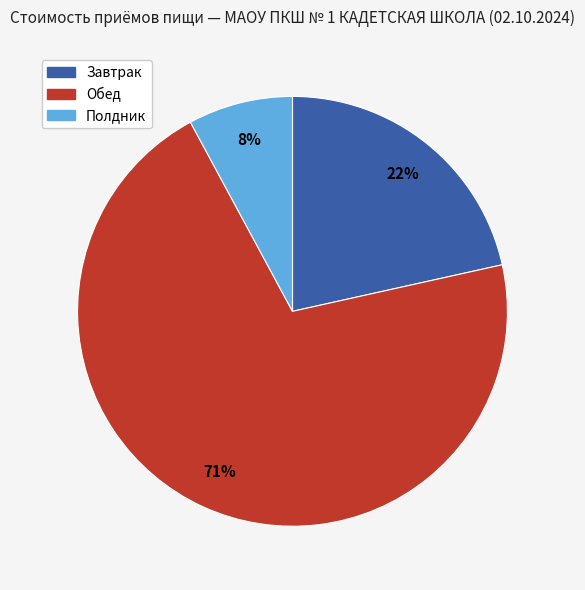

What is the largest slice in the pie chart?

Обед